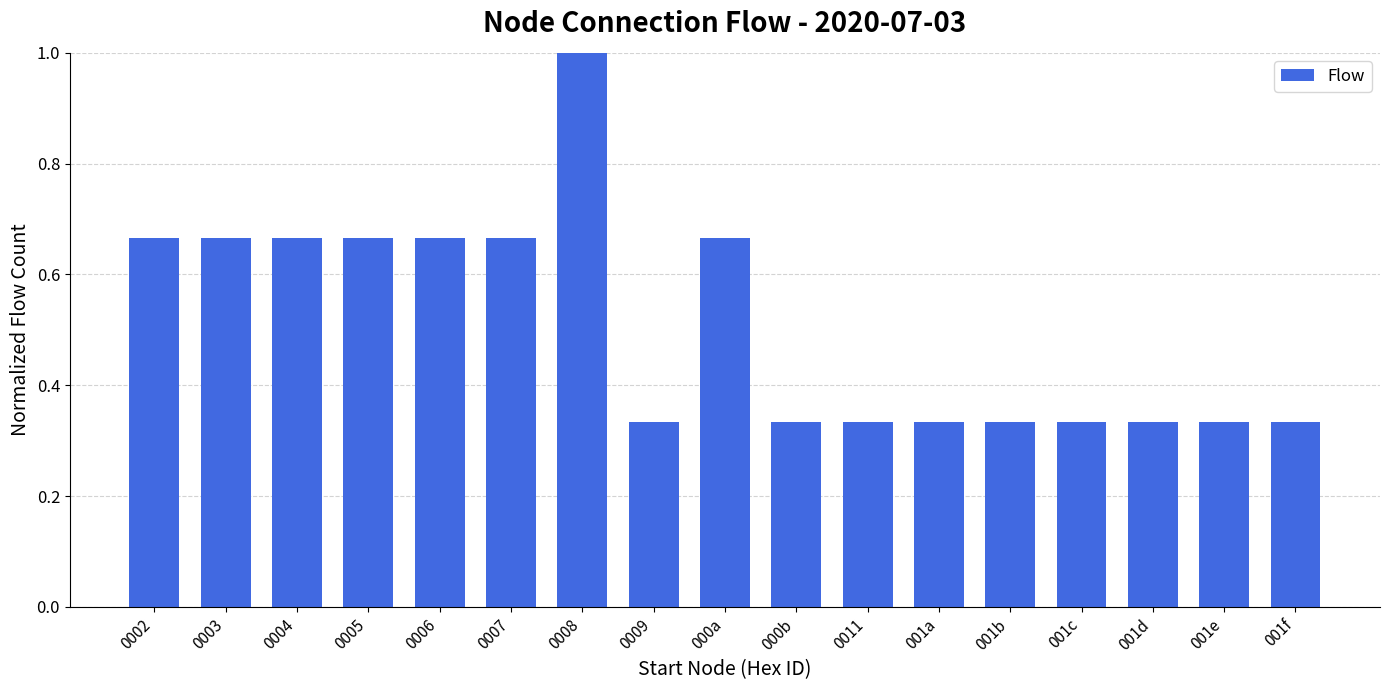

The chart shows a value of 0.9 at 0004. True or false?

False